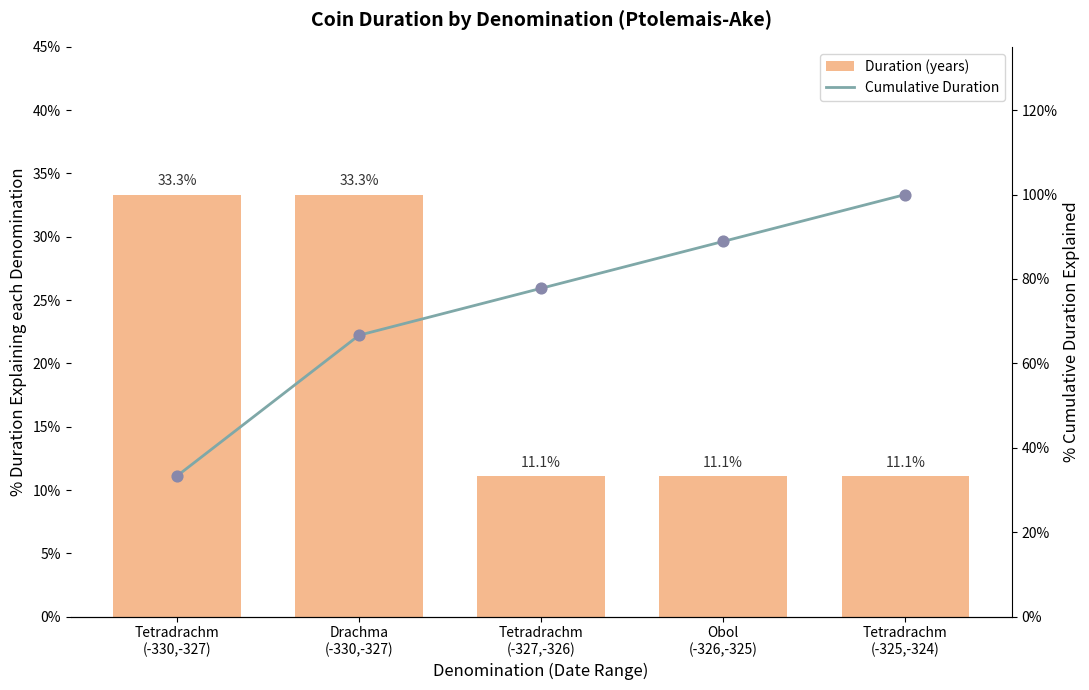

Which series has the largest total across all categories?

Cumulative Duration